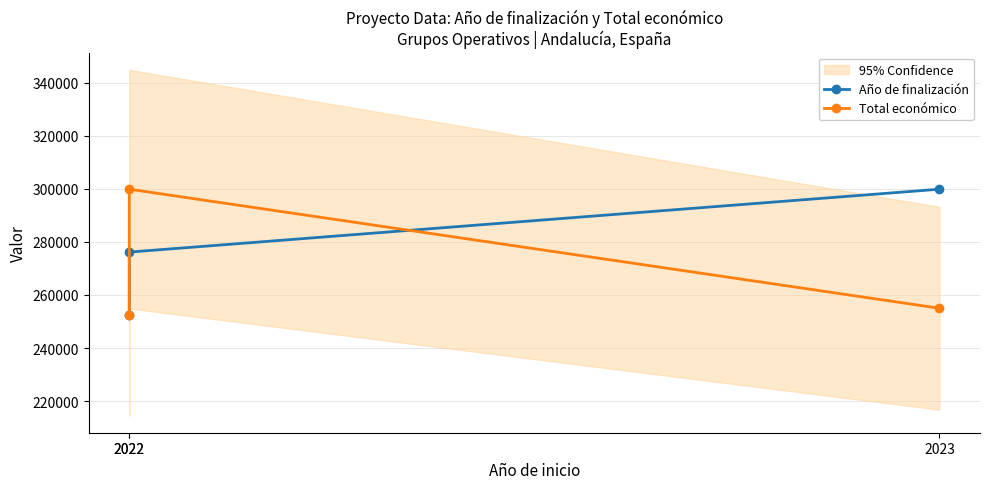

What are all the series names shown in the legend?

Año de finalización, Total económico